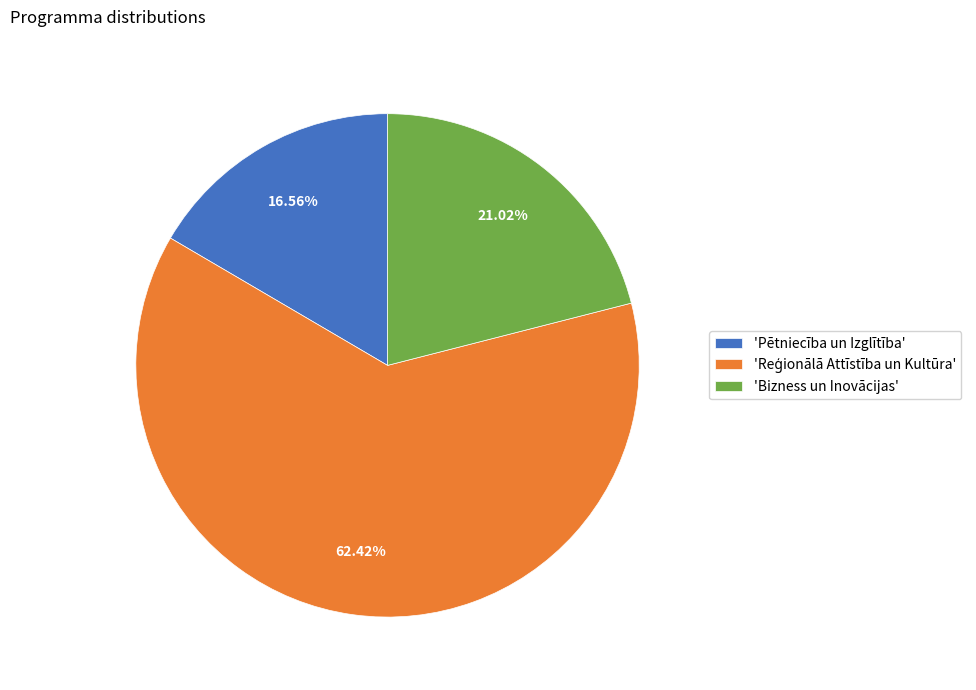

How many segments does this pie chart have?

3